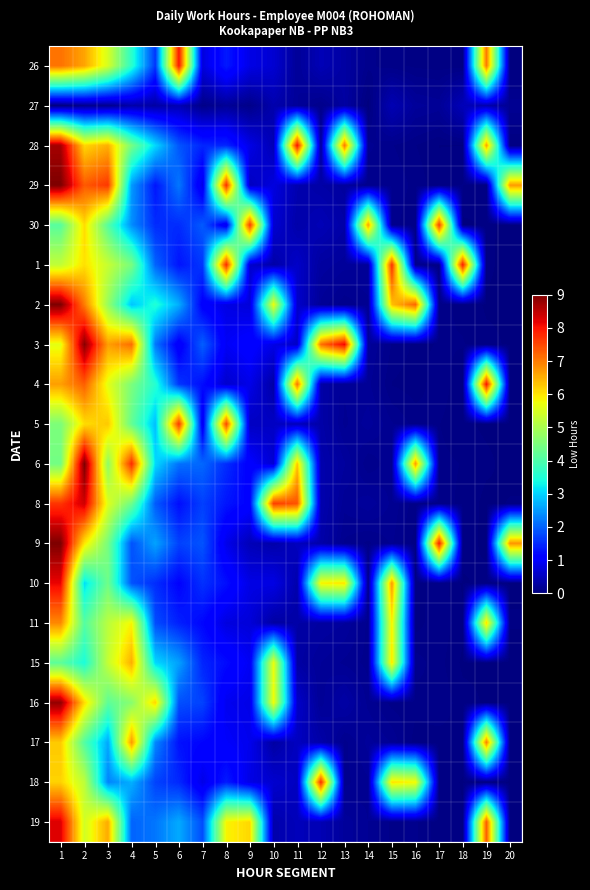

At how many categories does at least one series exceed 8?

5